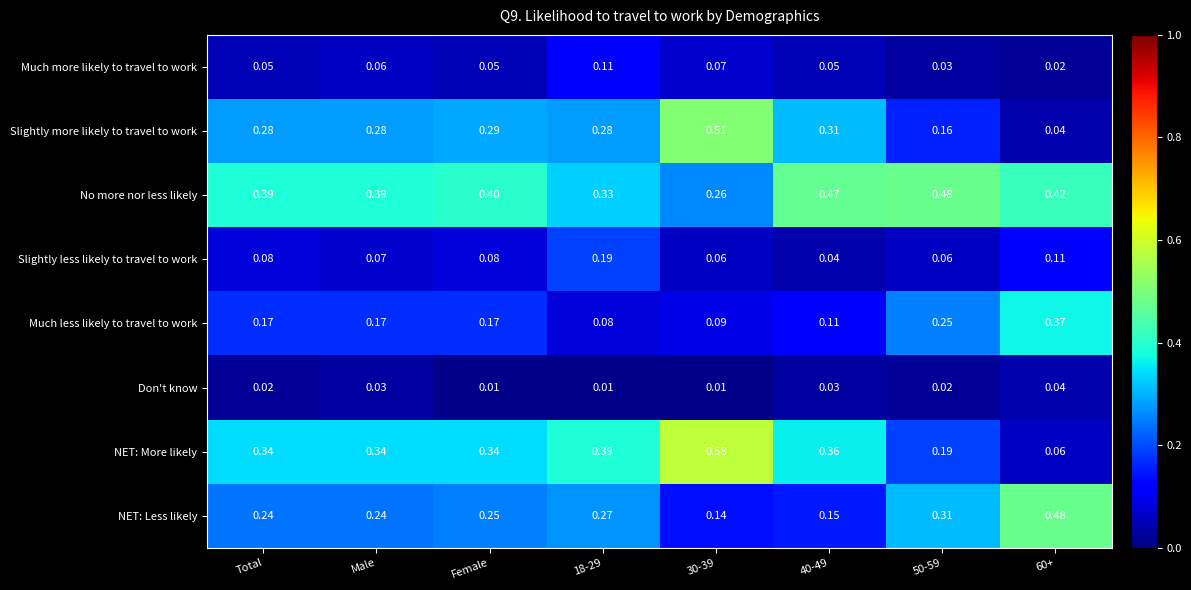

Which series has the largest total across all categories?

No more nor less likely